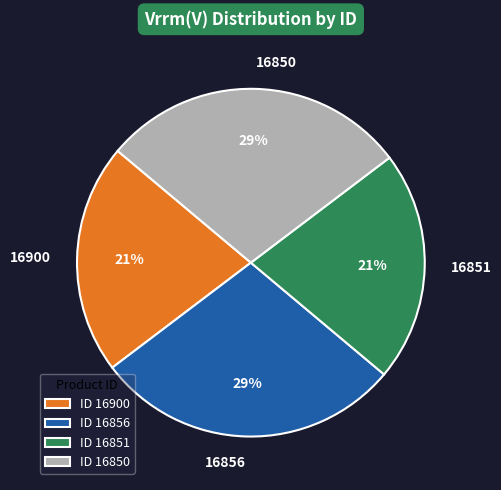

How many slices are in this pie chart?

4